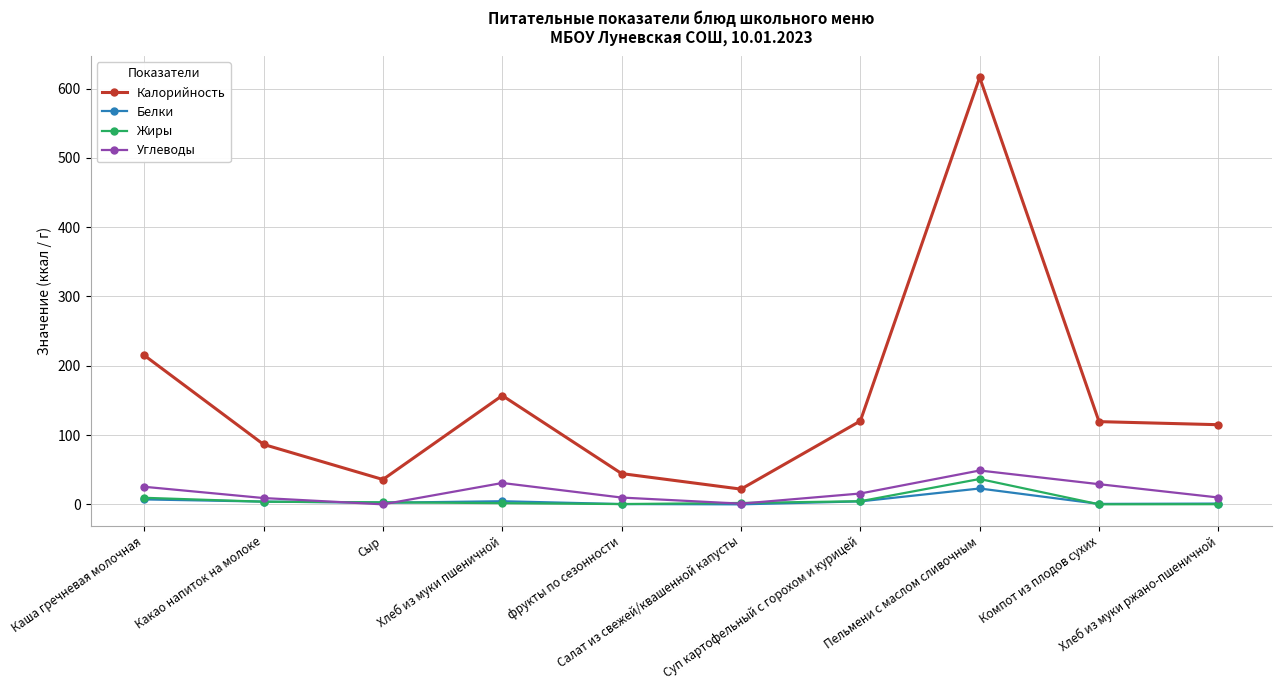

At which category does the chart reach its peak across all series?

Пельмени с маслом сливочным